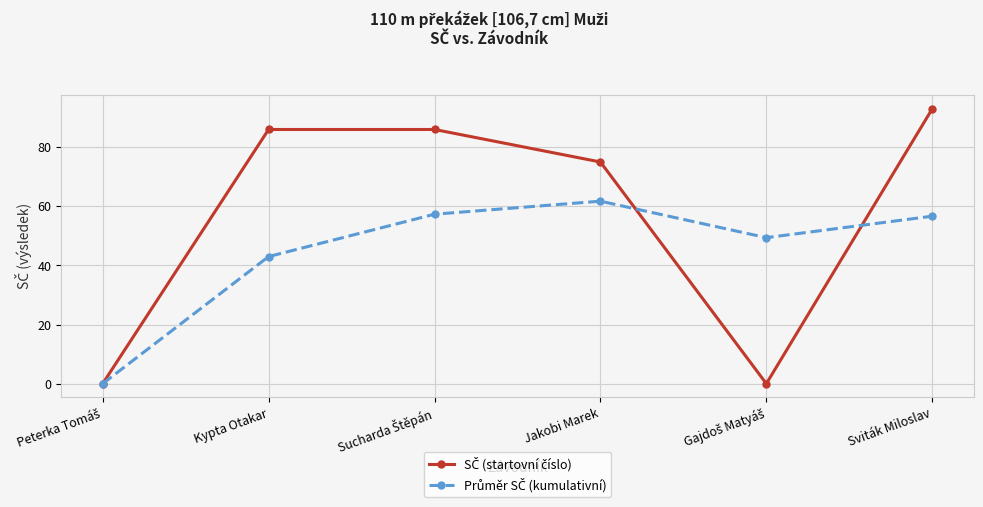

At which category is the sum across all series the highest?

Sviták Miloslav